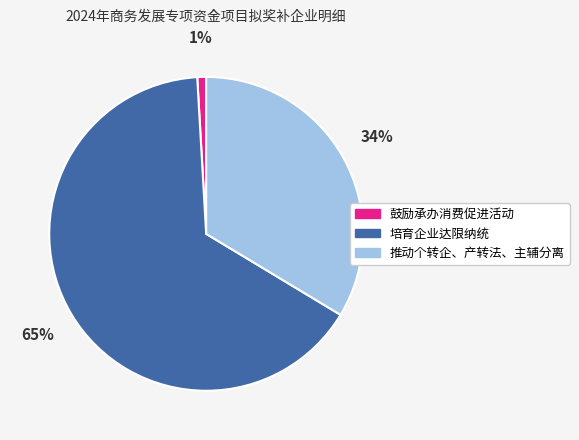

What is the ratio of the value at 推动个转企、产转法、主辅分离 to the value at 培育企业达限纳统?

0.5